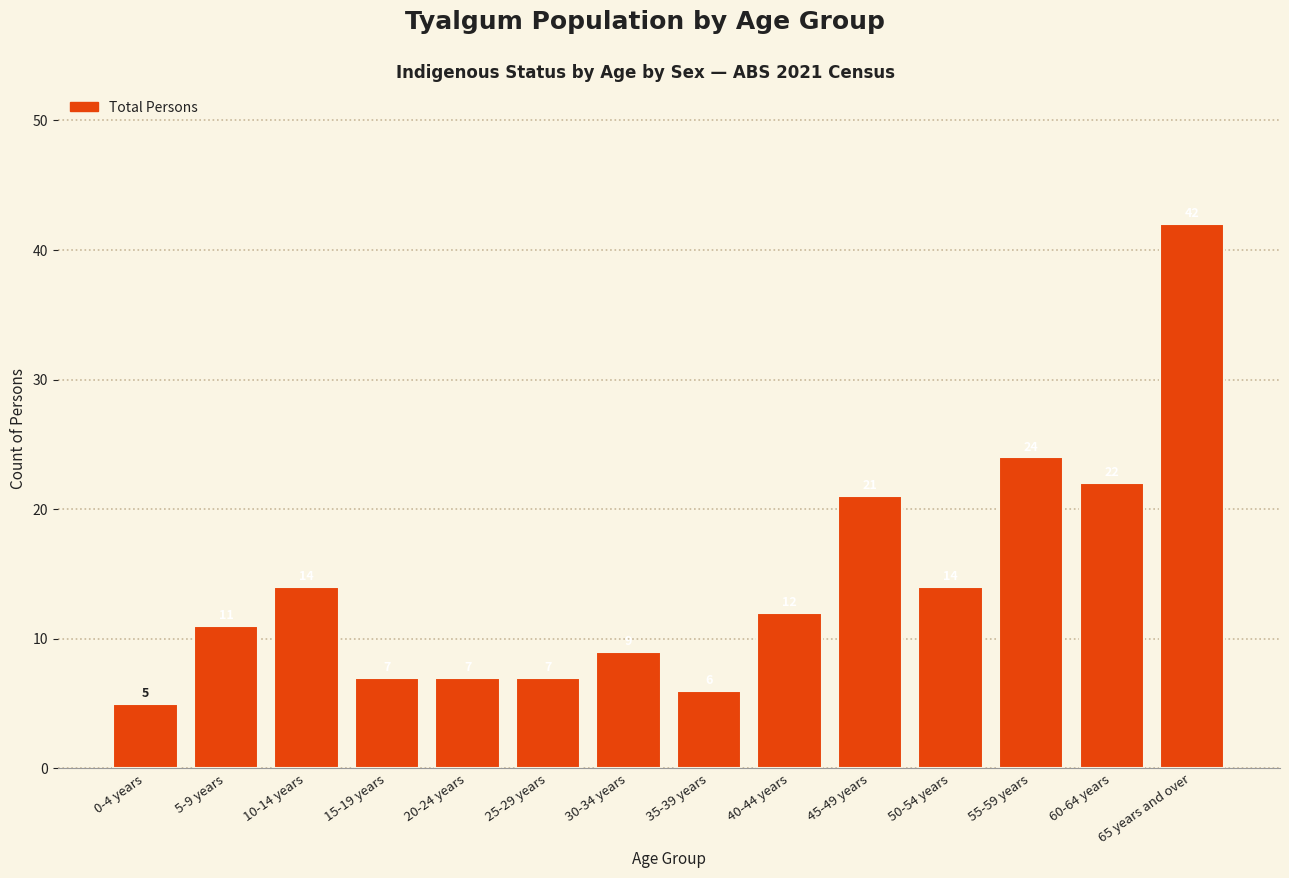

What is the label of the 13th bar from the left?

60-64 years